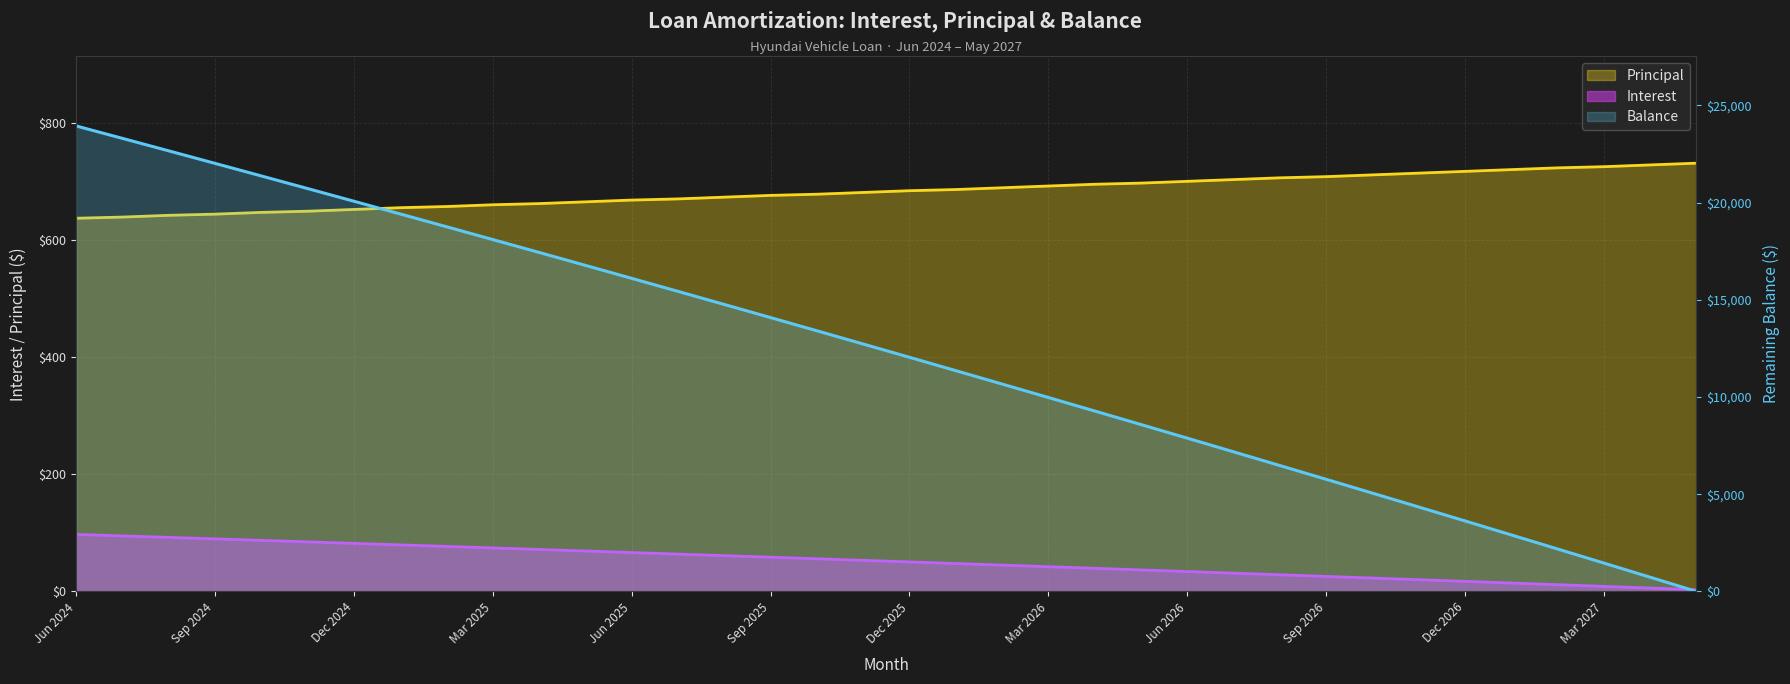

Which series ends up on top after the final intersection of Interest and Balance?

Interest